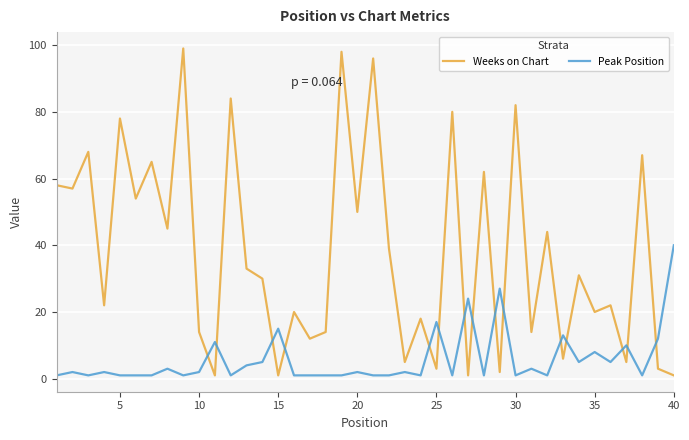

Rank the series by their maximum value, from lowest to highest.

Peak Position, Weeks on Chart